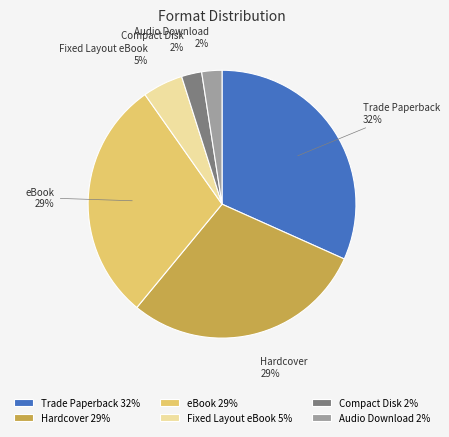

To the nearest percent, what is the average slice percentage?

17%